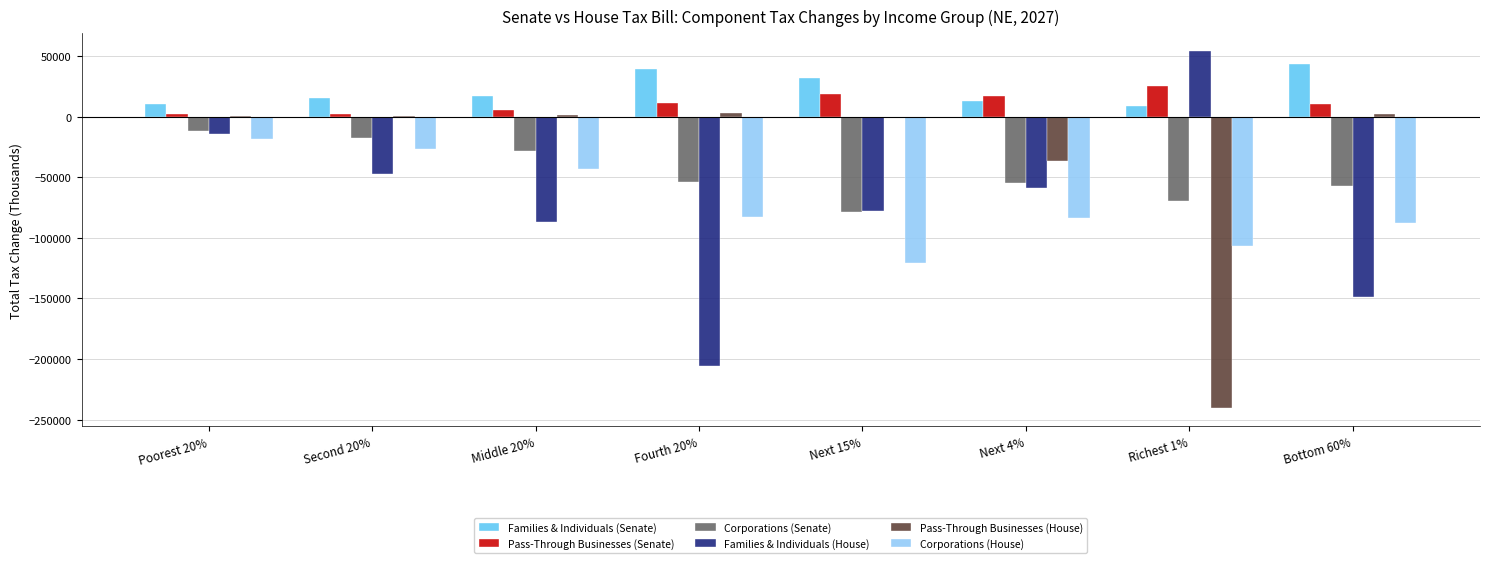

What are all the series names shown in the legend?

Families & Individuals (Senate), Pass-Through Businesses (Senate), Corporations (Senate), Families & Individuals (House), Pass-Through Businesses (House), Corporations (House)